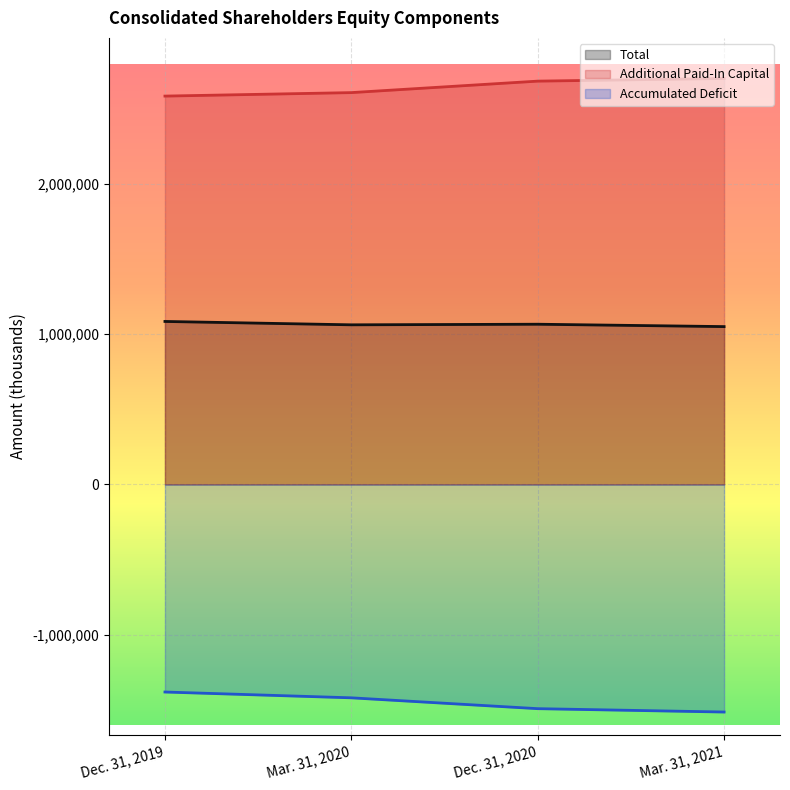

Reading left to right, list all the values displayed in this chart.

Total: Dec. 31, 2019=1085442	Mar. 31, 2020=1063018	Dec. 31, 2020=1066982	Mar. 31, 2021=1051155
Additional Paid-In Capital: Dec. 31, 2019=2586030	Mar. 31, 2020=2609213	Dec. 31, 2020=2685647	Mar. 31, 2021=2703234
Accumulated Deficit: Dec. 31, 2019=-1381988	Mar. 31, 2020=-1420642	Dec. 31, 2020=-1492849	Mar. 31, 2021=-1515267